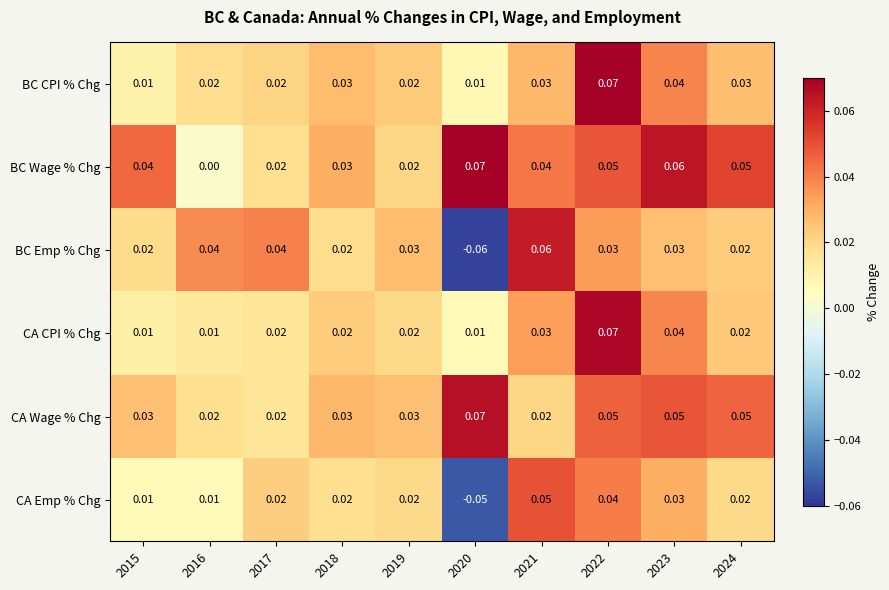

Which series has the largest total across all categories?

BC Wage % Chg